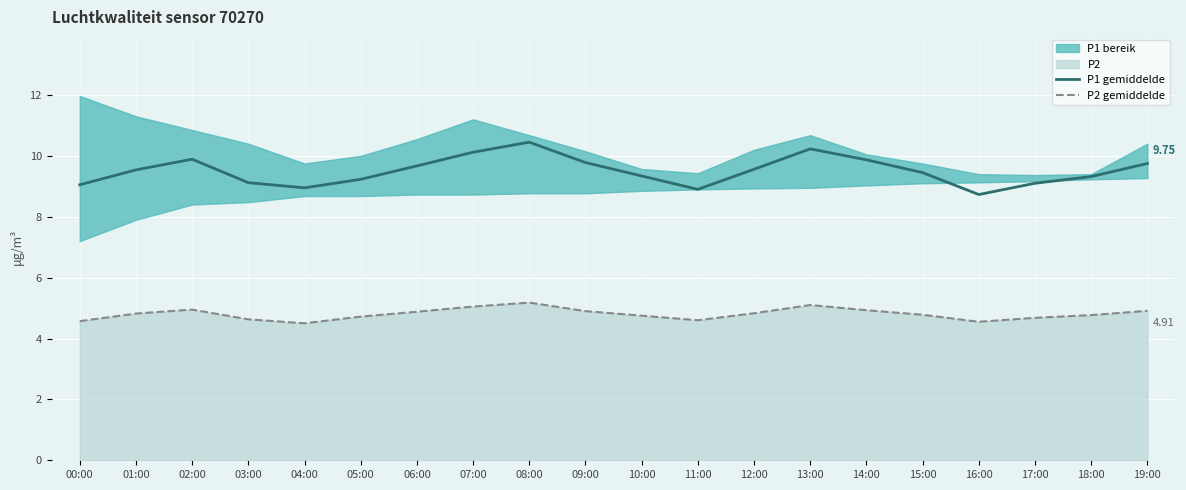

What is the label of the 1st point from the right?

19:00